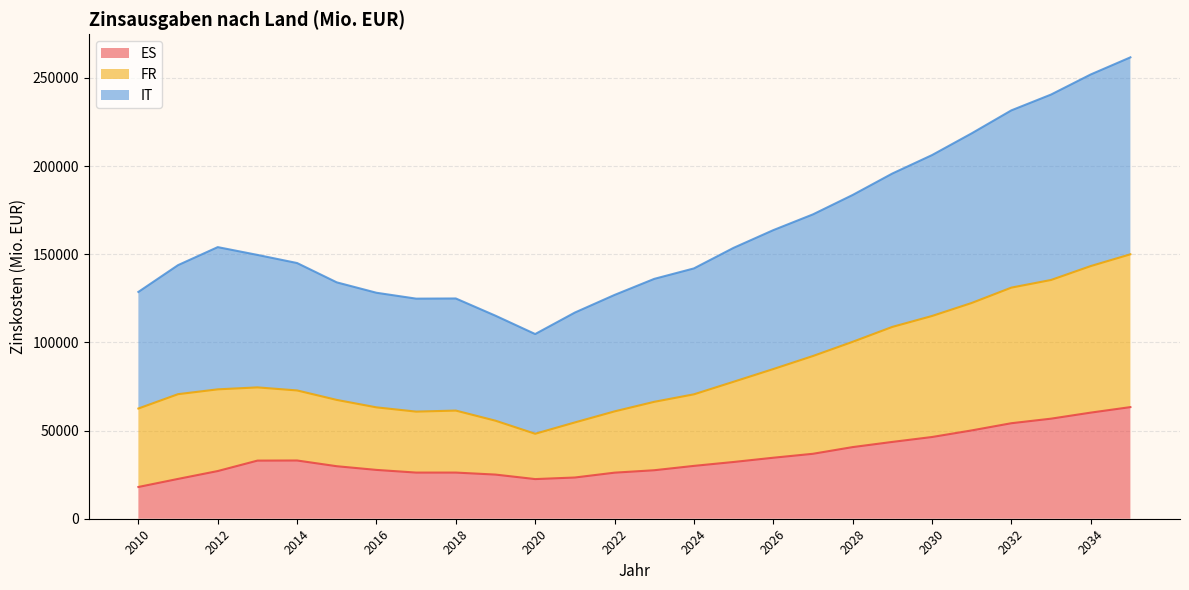

What is the minimum value for ES?

18006.0